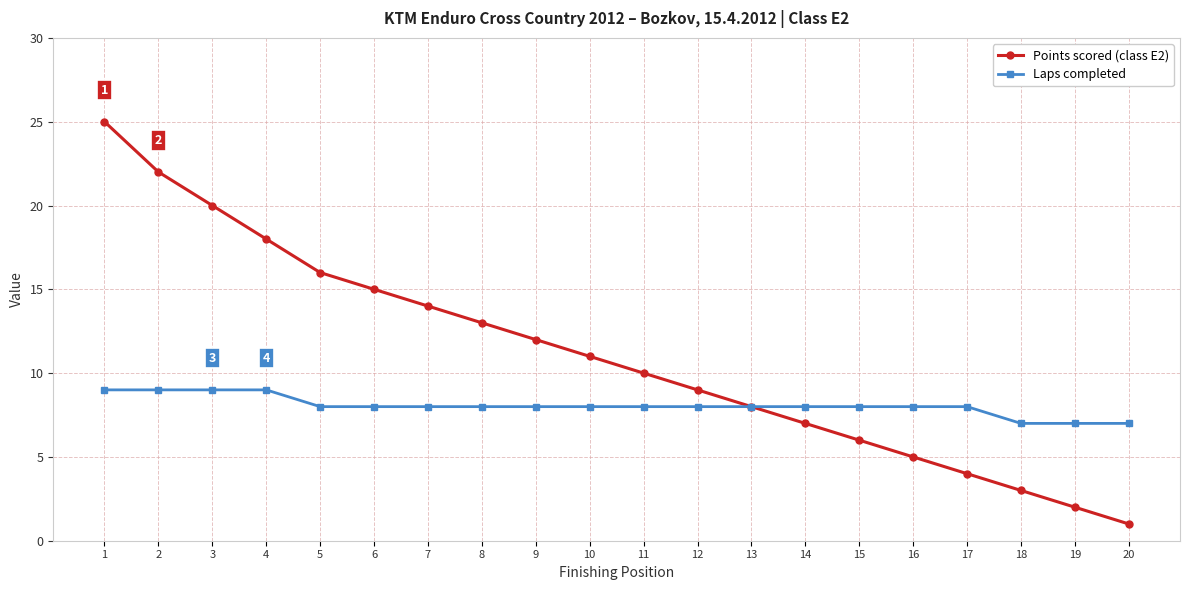

Which series has the widest spread of values?

Points scored (class E2)